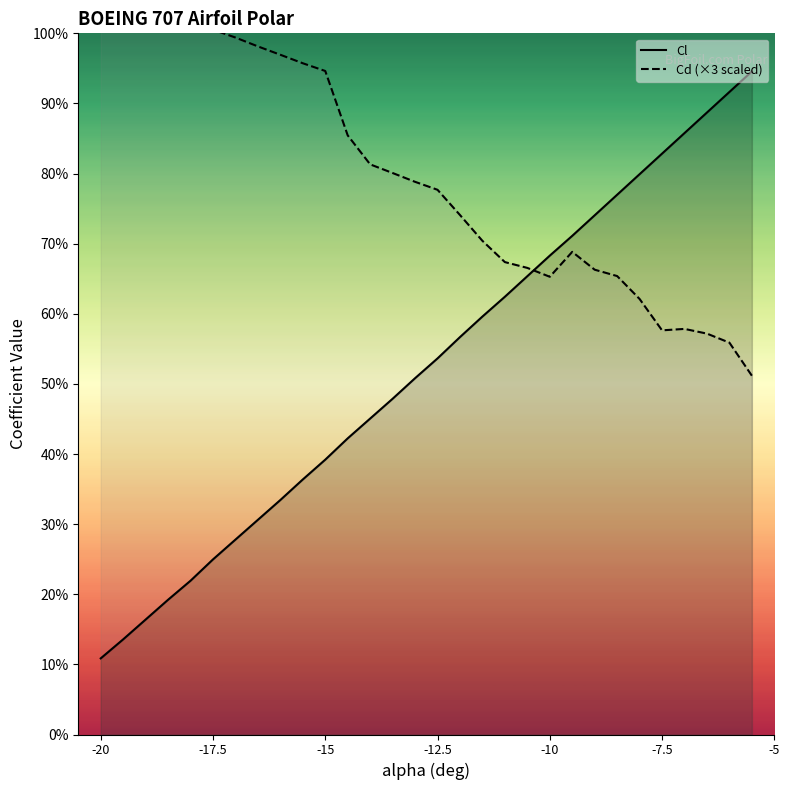

What is the average value of the Cl series?

-0.6